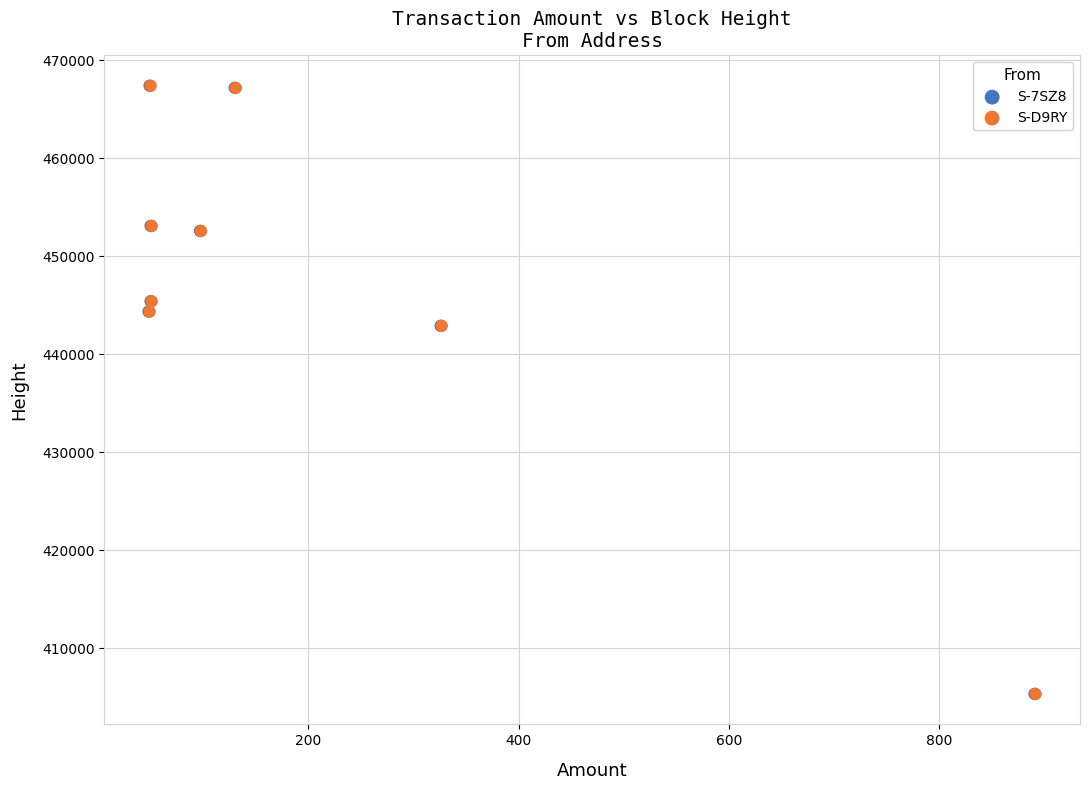

Which series has the largest Y range (max minus min)?

S-7SZ8